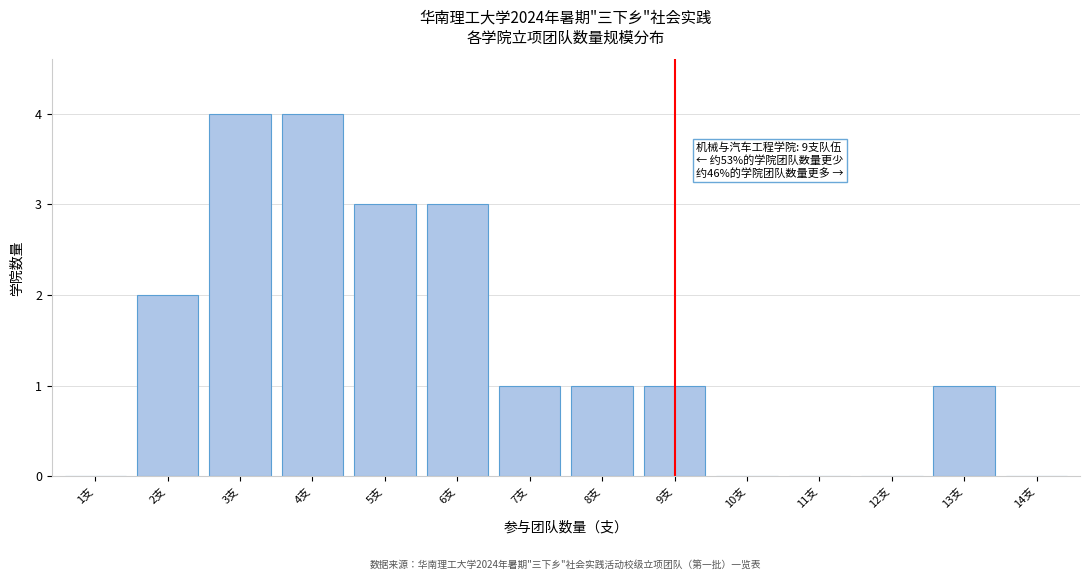

Reading right to left, extract all data points from this chart.

14支=0	13支=1	12支=0	11支=0	10支=0	9支=1	8支=1	7支=1	6支=3	5支=3	4支=4	3支=4	2支=2	1支=0